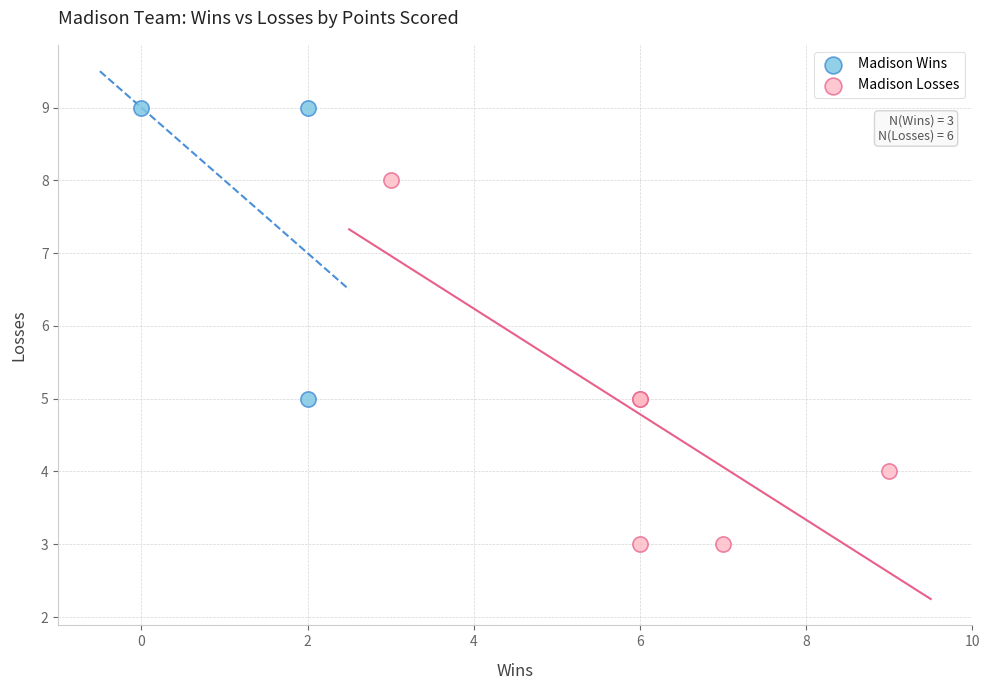

What are all the series names shown in the legend?

Madison Wins, Madison Losses